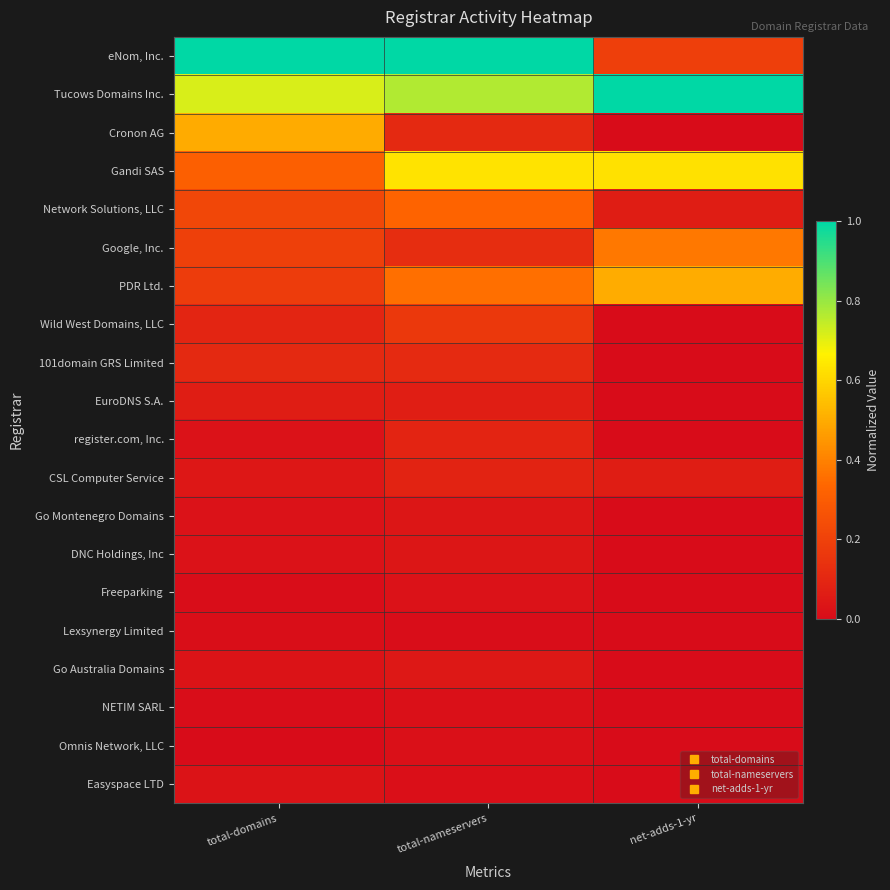

Reading left to right, transcribe all the data shown in this chart.

eNom, Inc.: total-domains=1.0	total-nameservers=1.0	net-adds-1-yr=0.2
Tucows Domains Inc.: total-domains=0.7	total-nameservers=0.8	net-adds-1-yr=1.0
Cronon AG: total-domains=0.5	total-nameservers=0.1	net-adds-1-yr=0.0
Gandi SAS: total-domains=0.3	total-nameservers=0.6	net-adds-1-yr=0.6
Network Solutions, LLC: total-domains=0.2	total-nameservers=0.3	net-adds-1-yr=0.1
Google, Inc.: total-domains=0.2	total-nameservers=0.1	net-adds-1-yr=0.4
PDR Ltd.: total-domains=0.2	total-nameservers=0.4	net-adds-1-yr=0.5
Wild West Domains, LLC: total-domains=0.1	total-nameservers=0.2	net-adds-1-yr=0.0
101domain GRS Limited: total-domains=0.1	total-nameservers=0.1	net-adds-1-yr=0.0
EuroDNS S.A.: total-domains=0.1	total-nameservers=0.1	net-adds-1-yr=0.0
register.com, Inc.: total-domains=0.0	total-nameservers=0.1	net-adds-1-yr=0.0
CSL Computer Service: total-domains=0.0	total-nameservers=0.1	net-adds-1-yr=0.1
Go Montenegro Domains: total-domains=0.0	total-nameservers=0.0	net-adds-1-yr=0.0
DNC Holdings, Inc: total-domains=0.0	total-nameservers=0.0	net-adds-1-yr=0.0
Freeparking: total-domains=0.0	total-nameservers=0.0	net-adds-1-yr=0.0
Lexsynergy Limited: total-domains=0.0	total-nameservers=0.0	net-adds-1-yr=0.0
Go Australia Domains: total-domains=0.0	total-nameservers=0.0	net-adds-1-yr=0.0
NETIM SARL: total-domains=0.0	total-nameservers=0.0	net-adds-1-yr=0.0
Omnis Network, LLC: total-domains=0.0	total-nameservers=0.0	net-adds-1-yr=0.0
Easyspace LTD: total-domains=0.0	total-nameservers=0.0	net-adds-1-yr=0.0